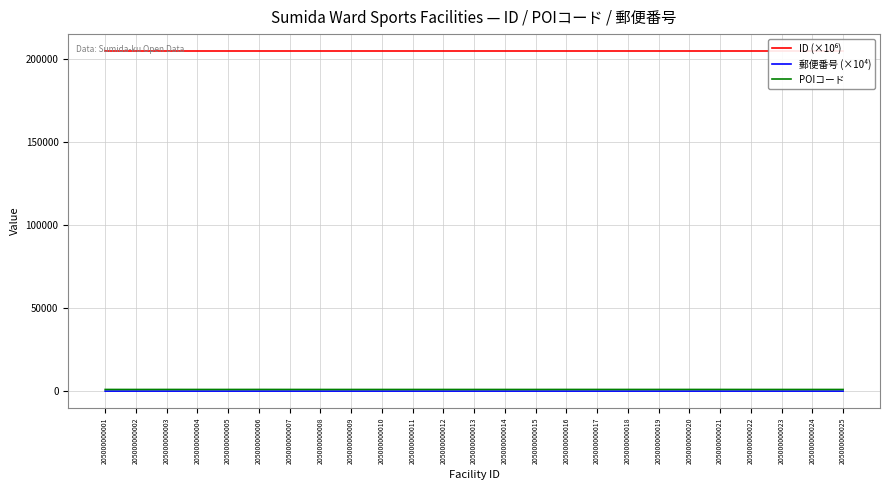

What is the value of the 郵便番号 (×10⁴) point at the 5th from the left?

131.0